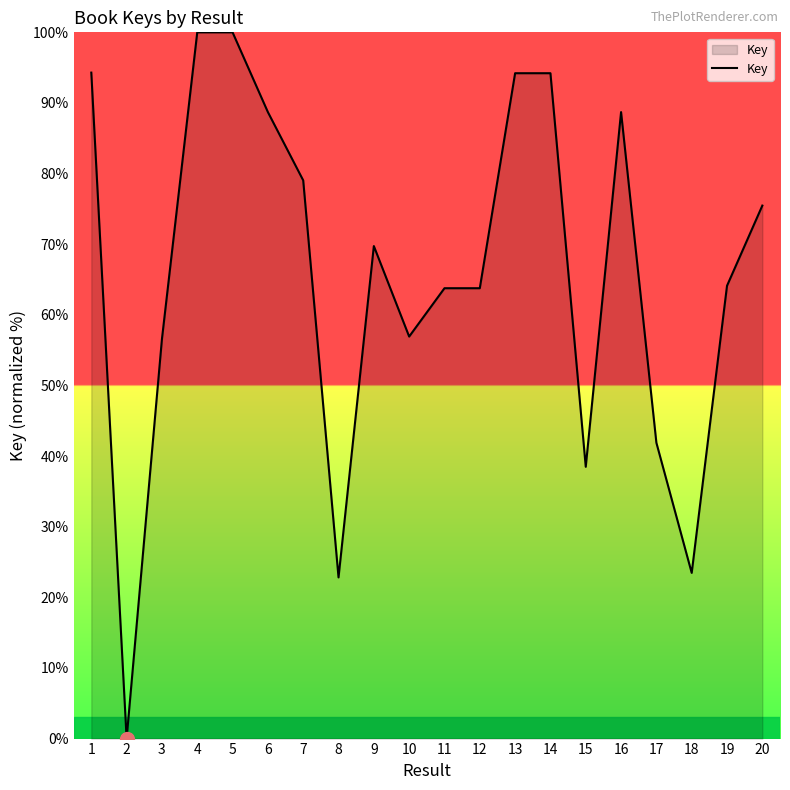

What is the sum of the values at 6 and 20?

164.2